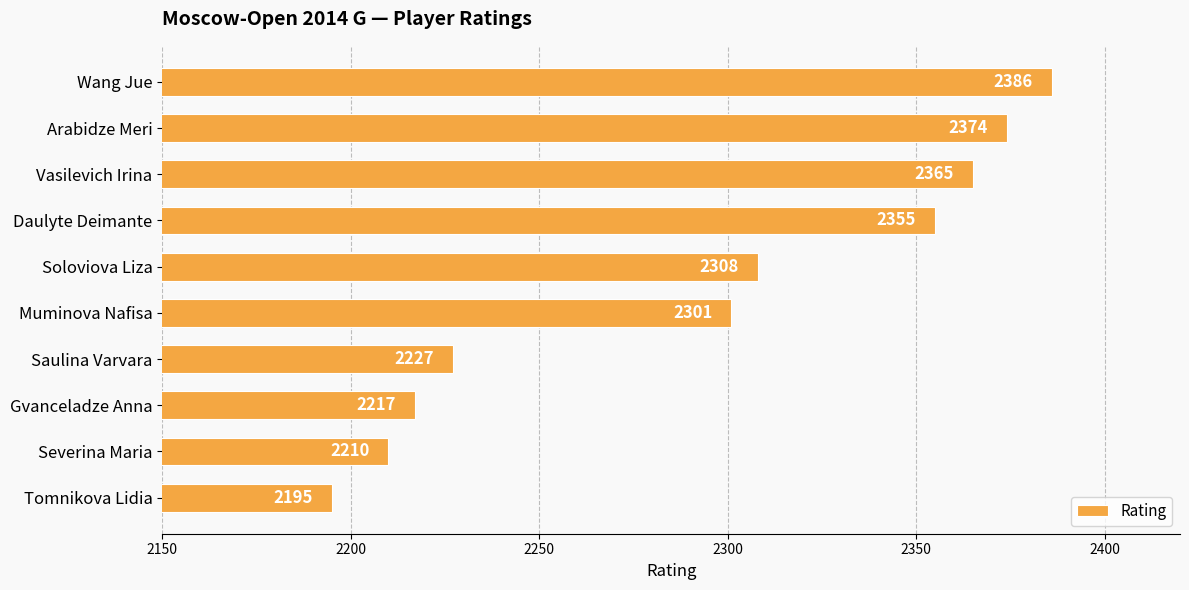

Does the chart contain stacked bars?

No